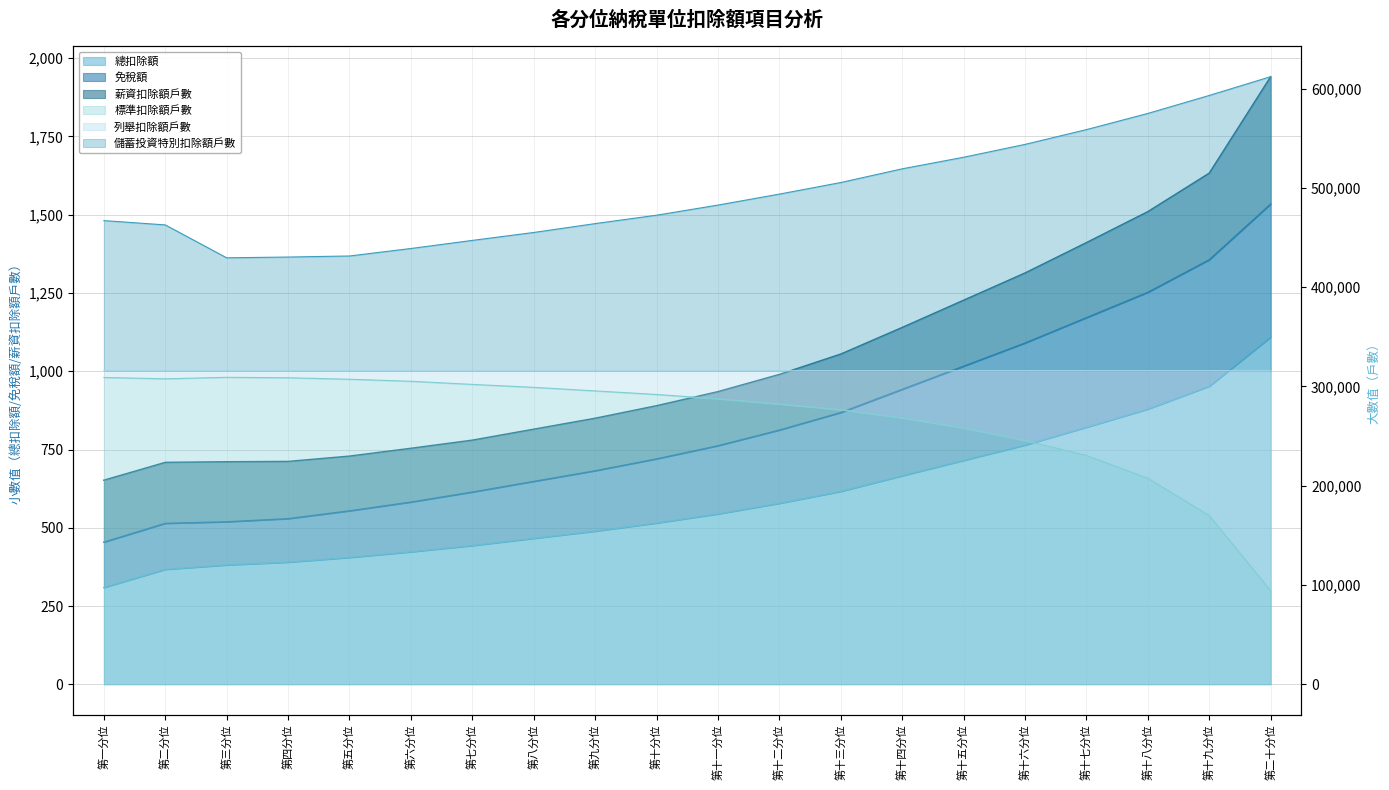

List the labels in order of 儲蓄投資特別扣除額戶數 value, largest first.

第二十分位, 第十九分位, 第十八分位, 第十七分位, 第十六分位, 第十五分位, 第十四分位, 第十三分位, 第十二分位, 第十一分位, 第十分位, 第一分位, 第九分位, 第二分位, 第八分位, 第七分位, 第六分位, 第五分位, 第四分位, 第三分位